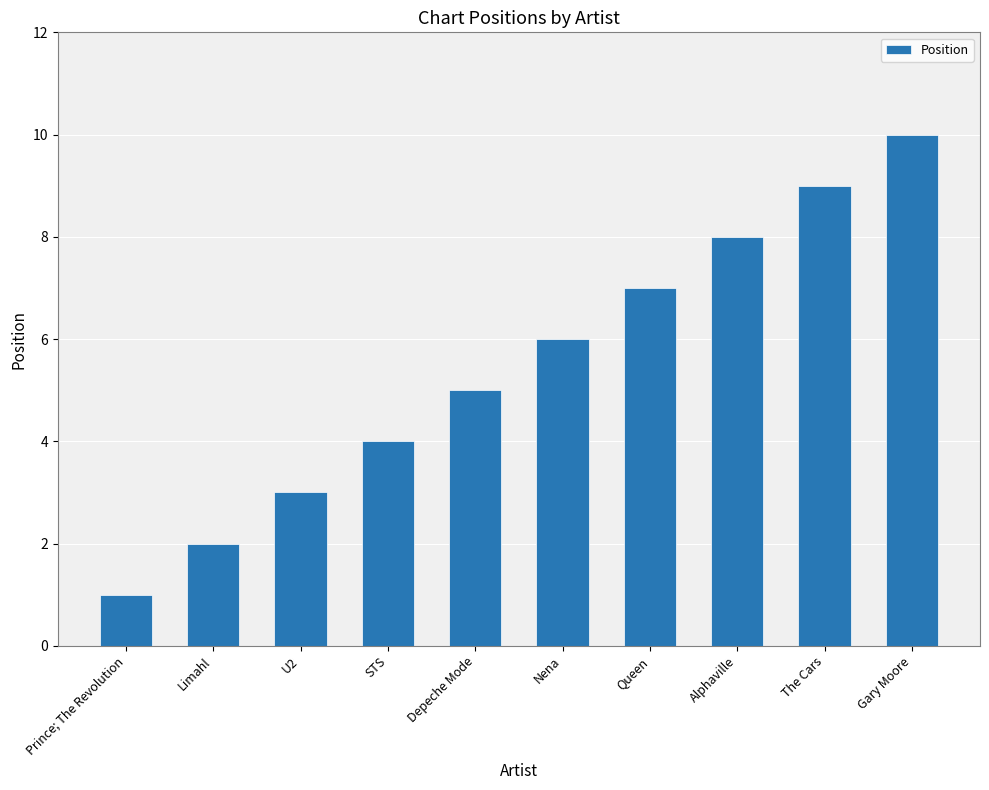

Which category has the highest value across all series?

Gary Moore